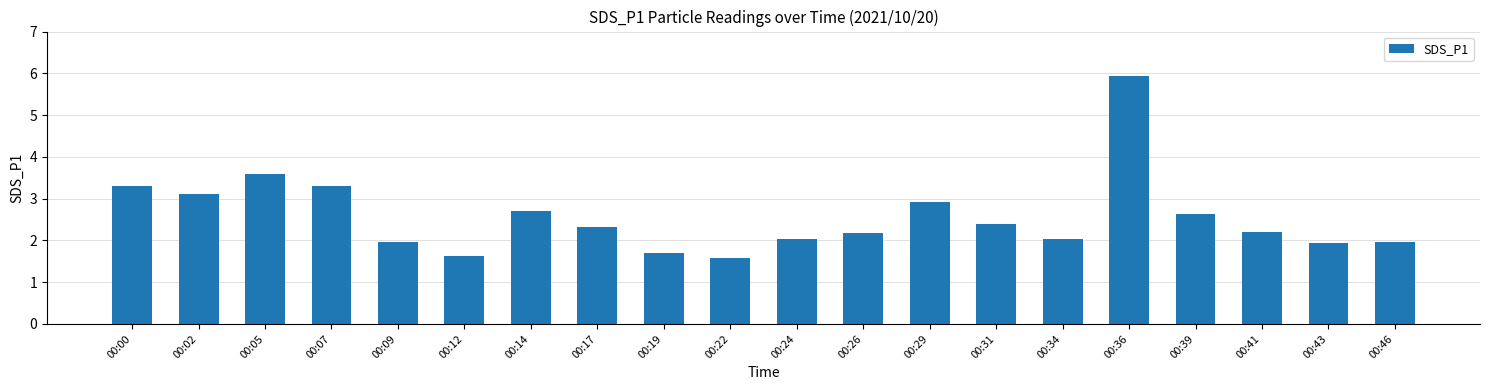

Which has a higher value, 00:14 or 00:19?

00:14